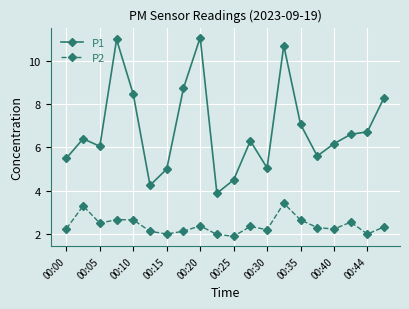

What is the minimum value for P2?

1.9